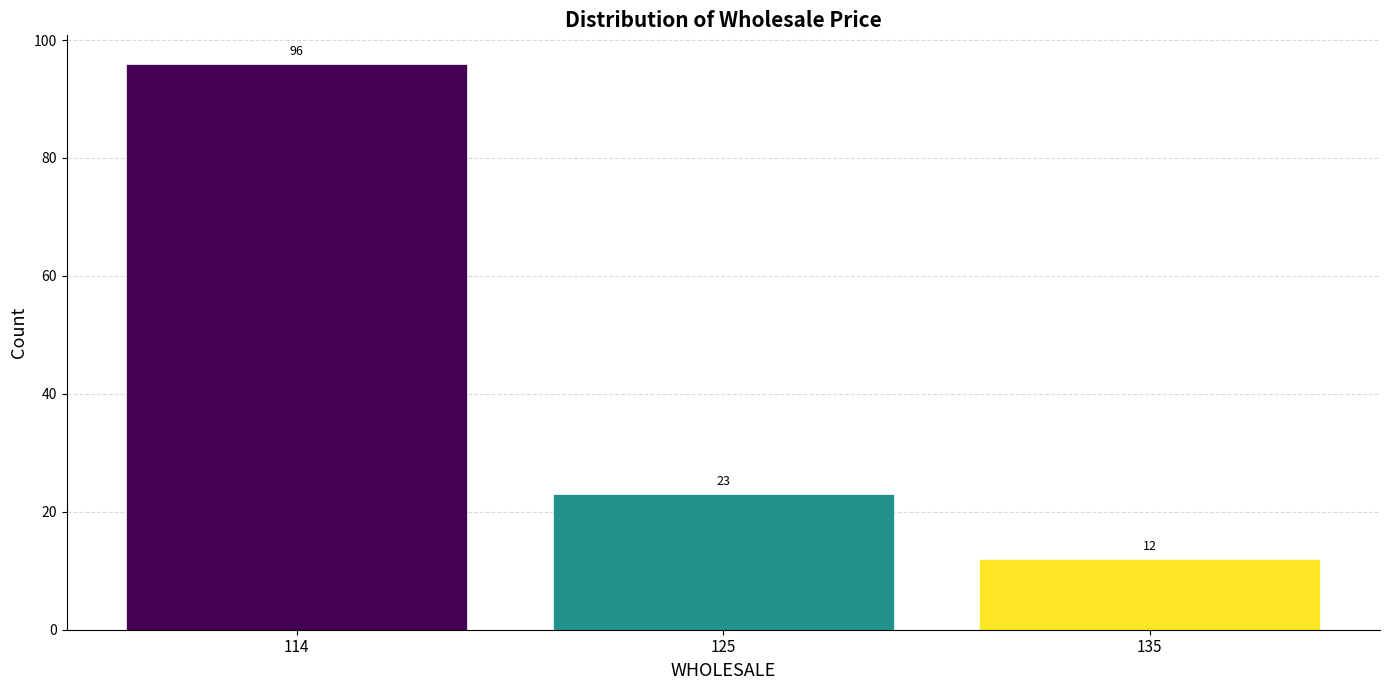

Reading left to right, what are all the values shown in this chart?

96	23	12